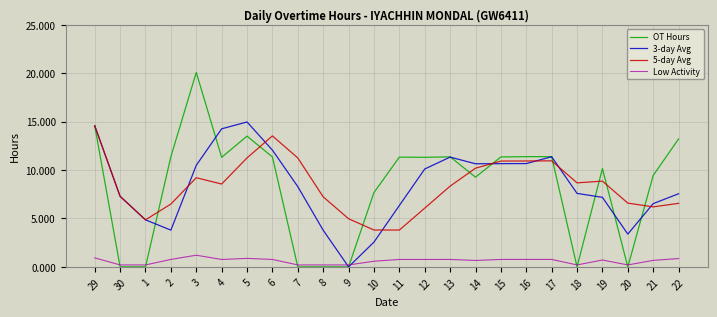

How many intersections are there between Low Activity and 3-day Avg?

2